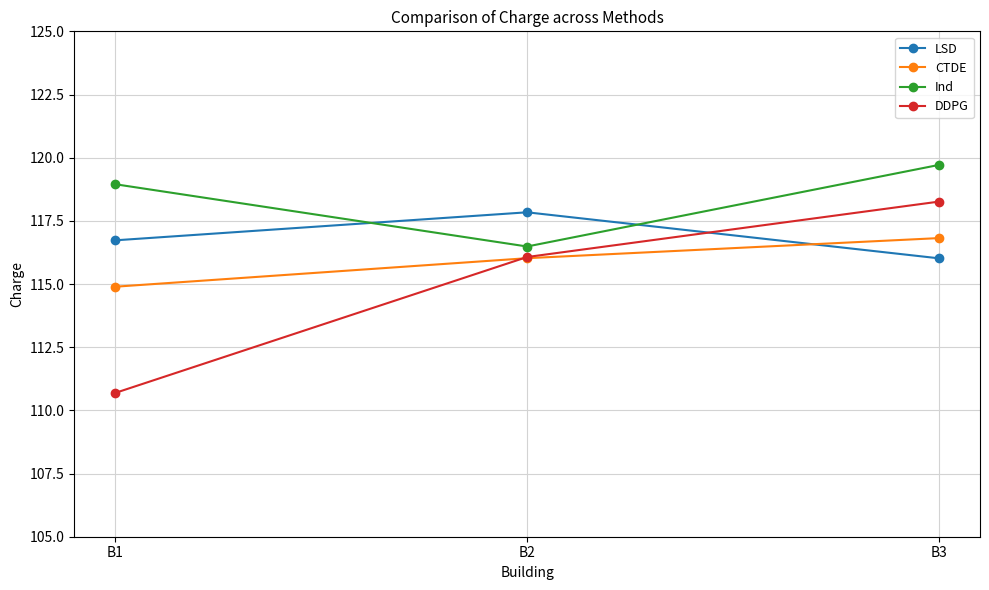

What is the minimum value for CTDE?

114.9